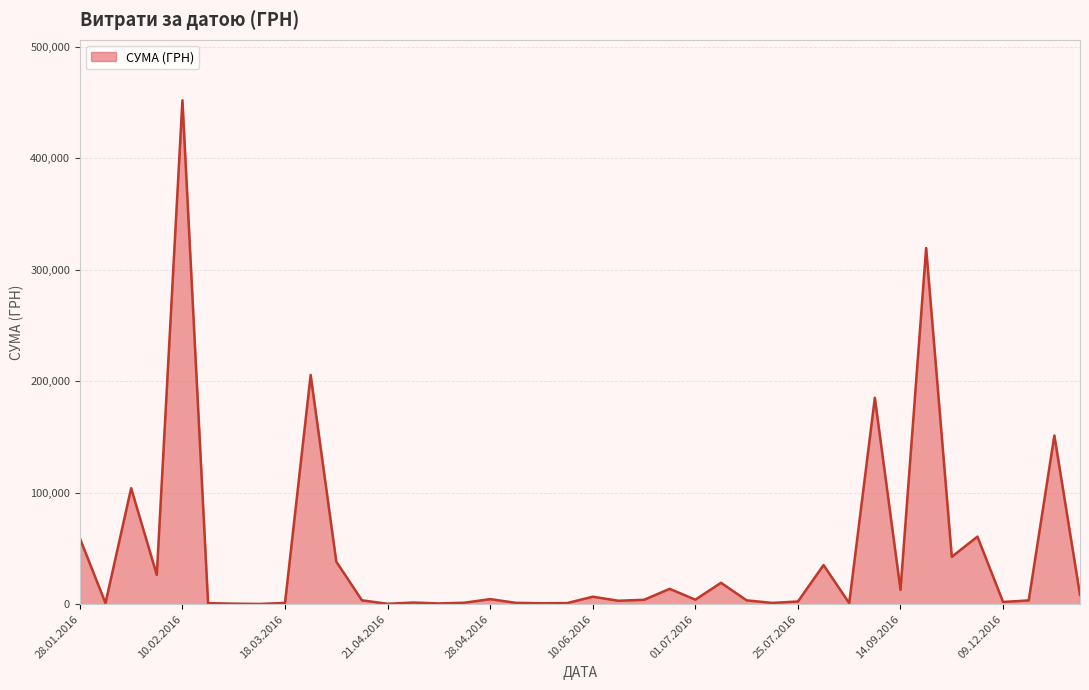

What is the difference between the maximum and minimum values?

451850.0